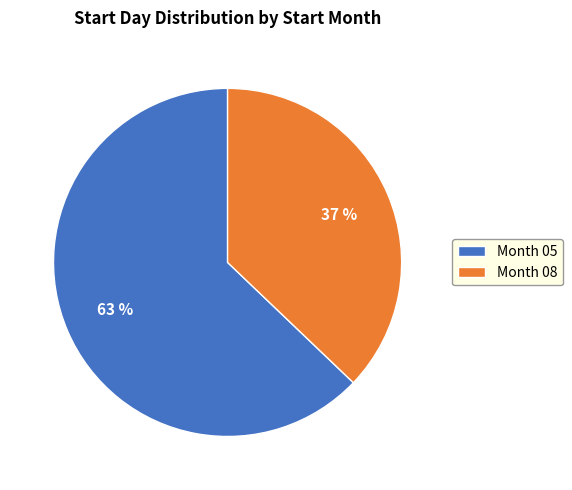

How many segments does this pie chart have?

2